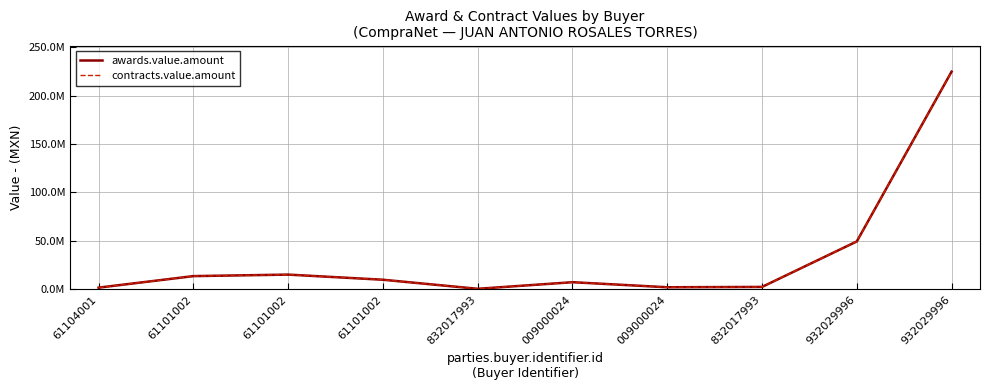

What is the value of the contracts.value.amount point at the 3rd from the left?

13738222.8